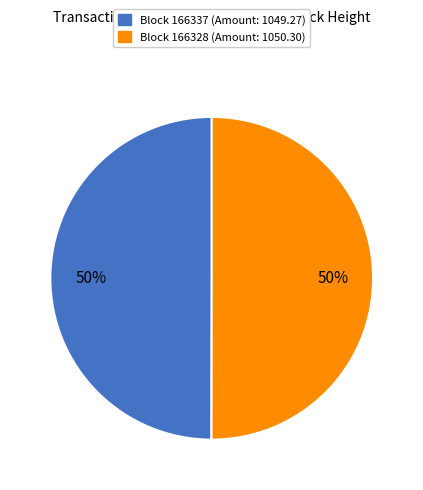

How many segments does this pie chart have?

2